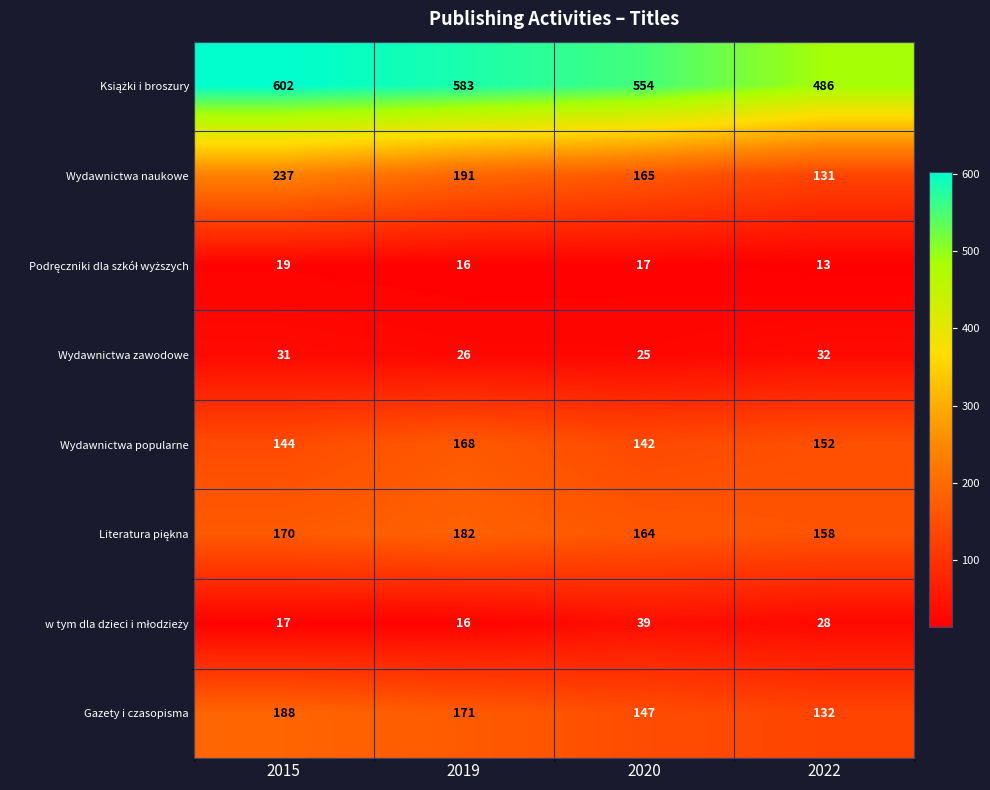

Where is Wydawnictwa popularne nearest to the value 155?

2022